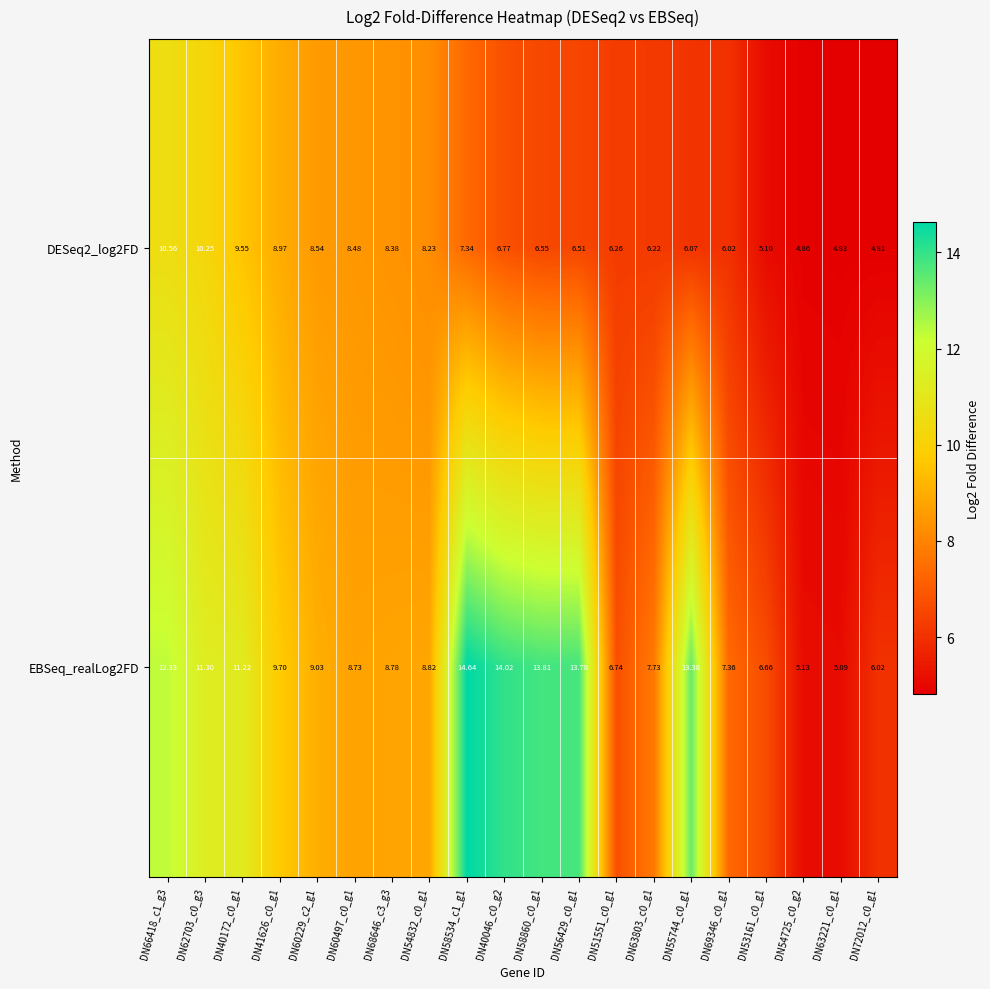

At which category is the sum across all series the highest?

DN66418_c1_g3